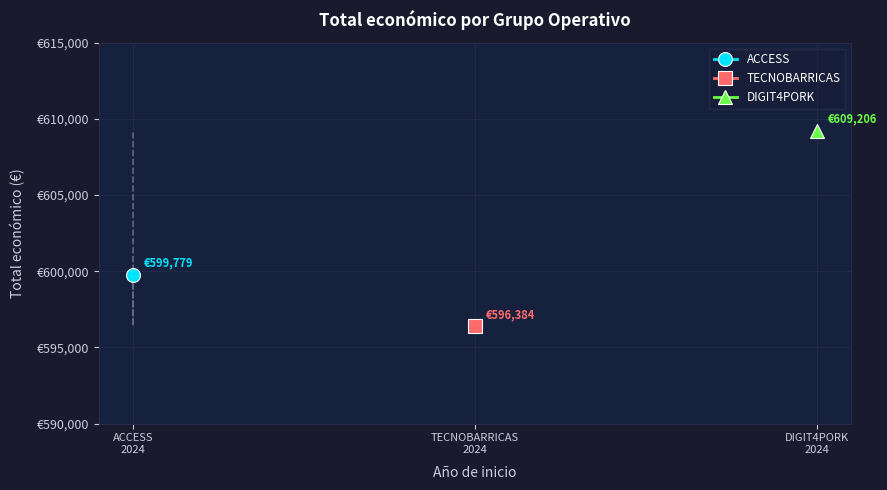

What is the value of the 1st point from the left?

599779